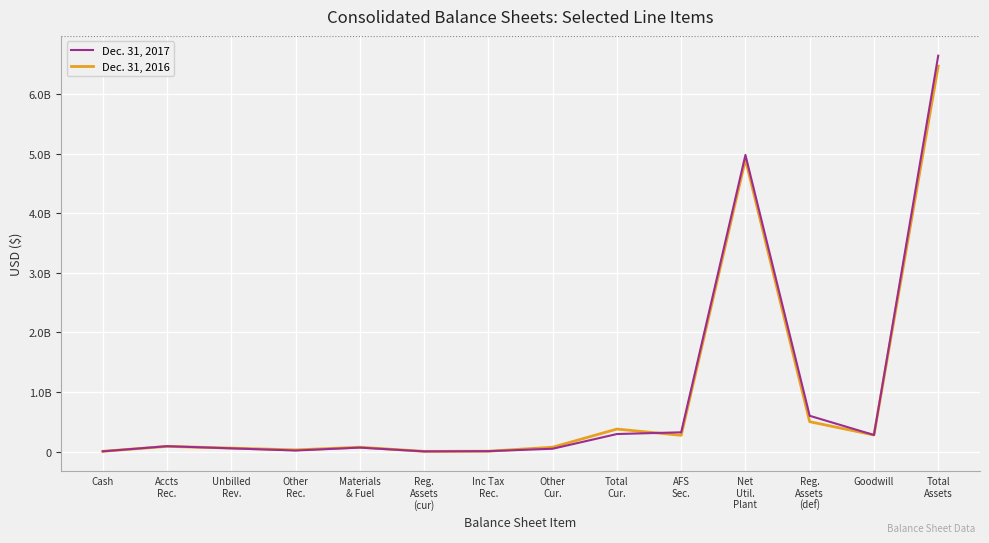

Does the chart display data point markers on the line(s)?

No